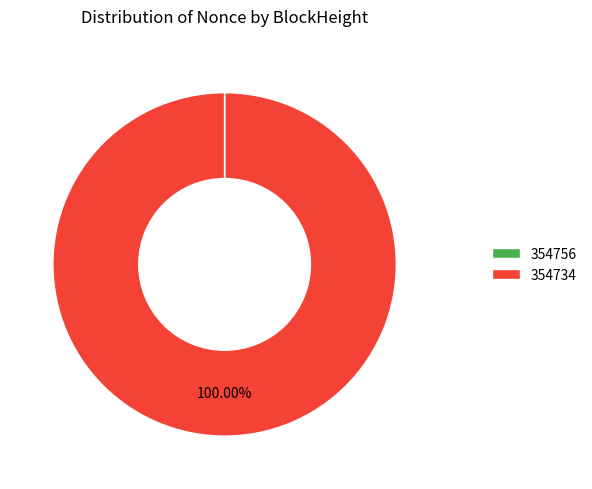

Which category accounts for the majority?

354734